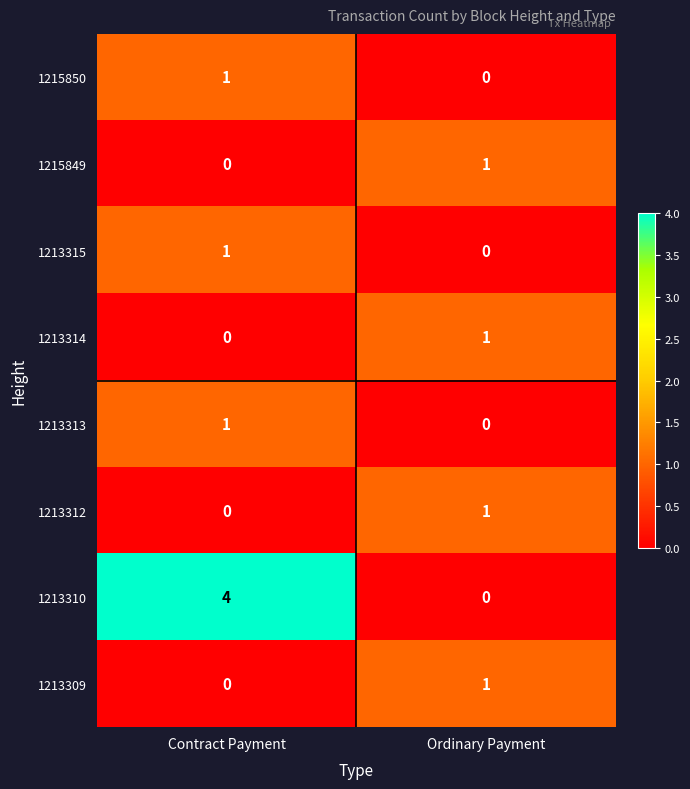

Reading left to right, transcribe all the data shown in this chart.

1215850: 1	0
1215849: 0	1
1213315: 1	0
1213314: 0	1
1213313: 1	0
1213312: 0	1
1213310: 4	0
1213309: 0	1